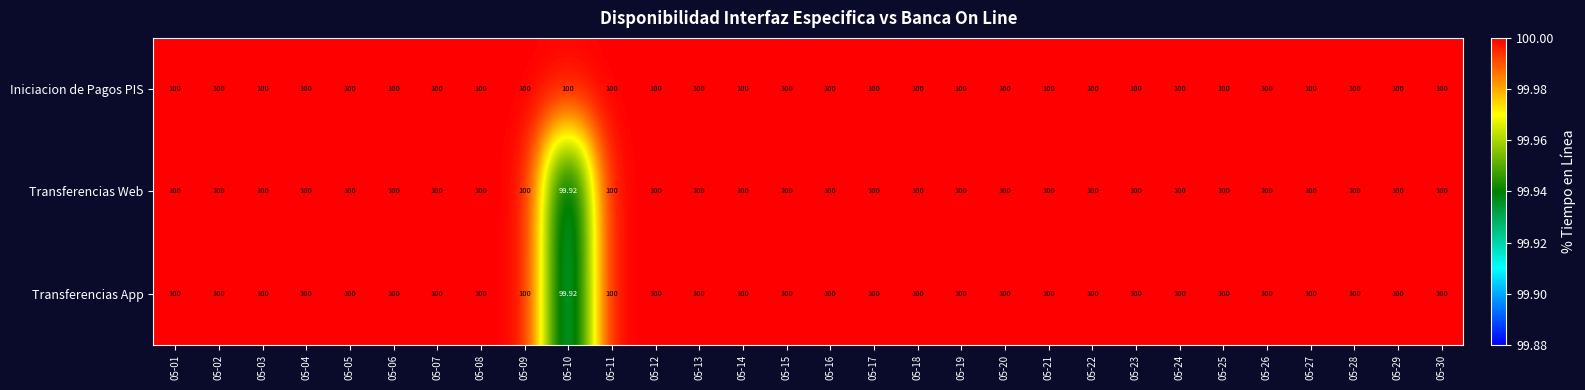

How many data points in Transferencias App are less than 100?

1